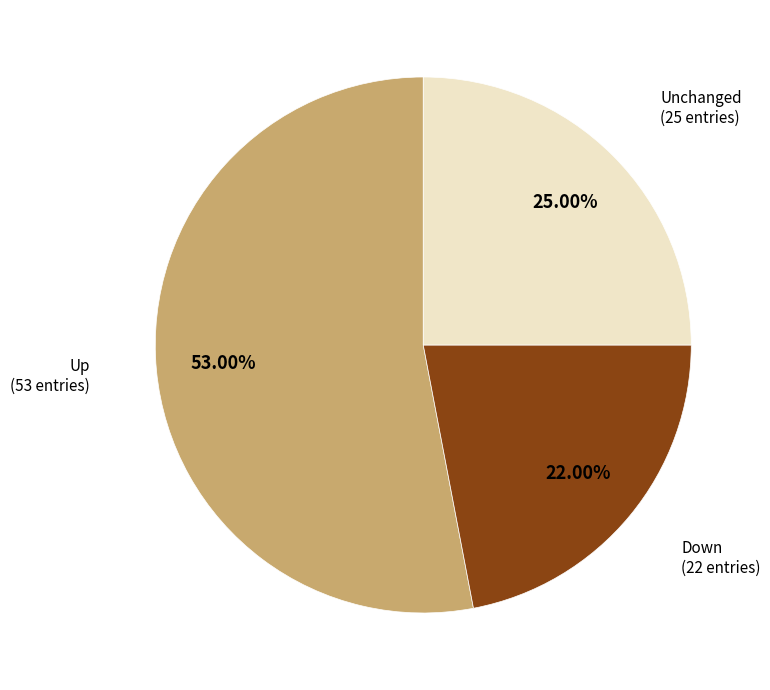

What is the majority slice?

Up